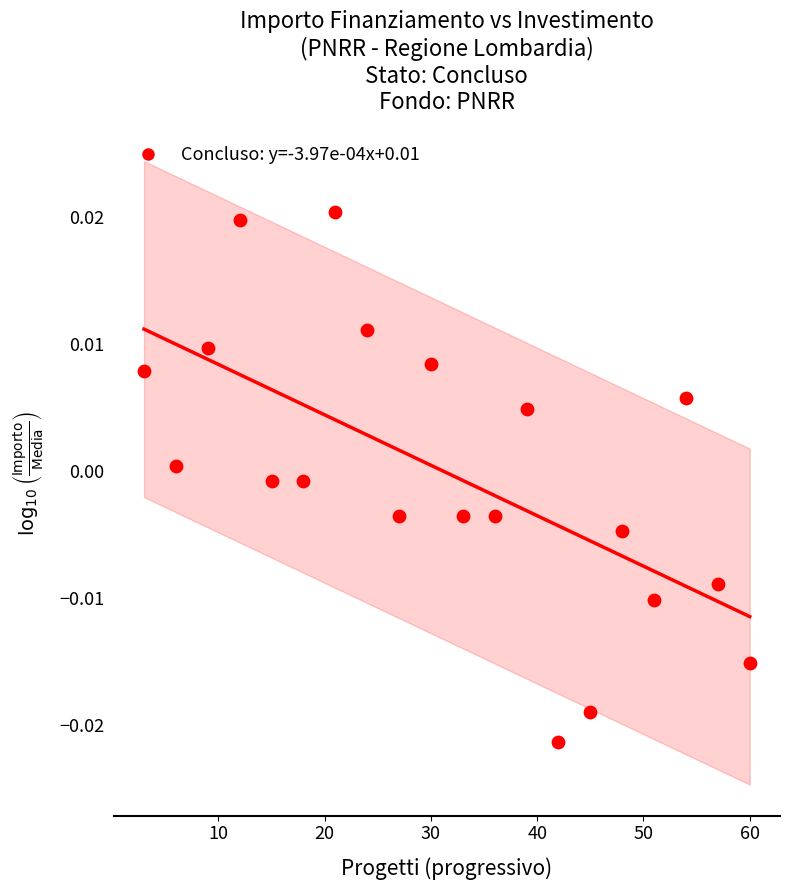

What is the range of X values (max minus min)?

57.0